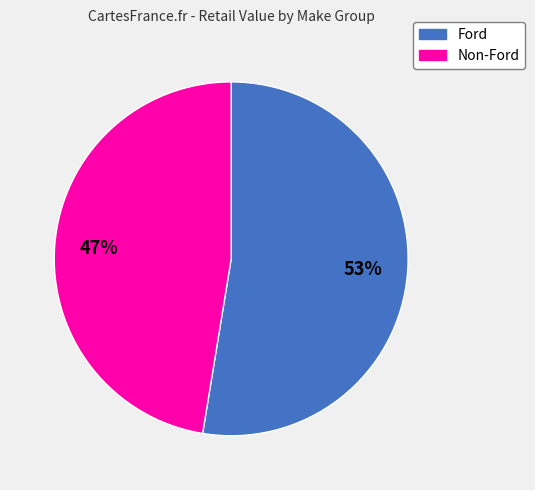

What is the smallest slice in the pie chart?

Non-Ford